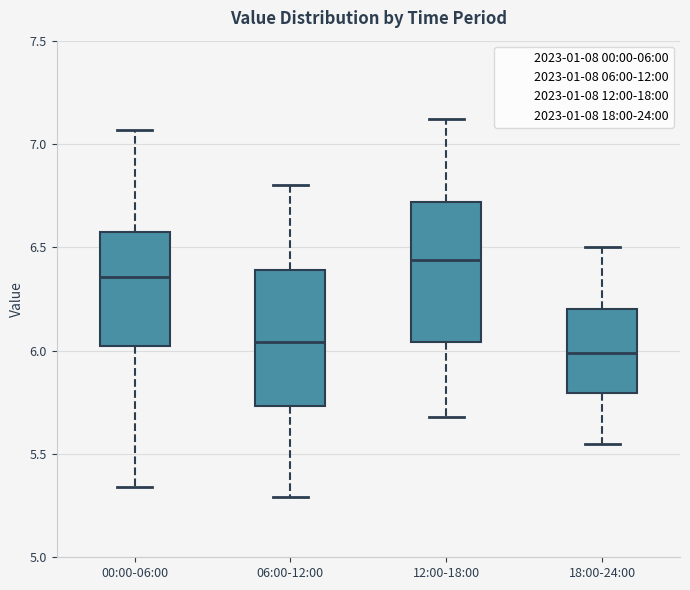

Reading left to right, transcribe this box plot: for each box, give where its median line is, the range the box spans, and where its two whiskers end, as read against the y-axis. The values are not printed on the chart, so give them approximately, as read against the axis.

00:00-06:00: median 6.35, box 6.00 to 6.55, whiskers 5.35 to 7.05
06:00-12:00: median 6.05, box 5.75 to 6.40, whiskers 5.30 to 6.80
12:00-18:00: median 6.45, box 6.05 to 6.70, whiskers 5.70 to 7.10
18:00-24:00: median 6.00, box 5.80 to 6.20, whiskers 5.55 to 6.50